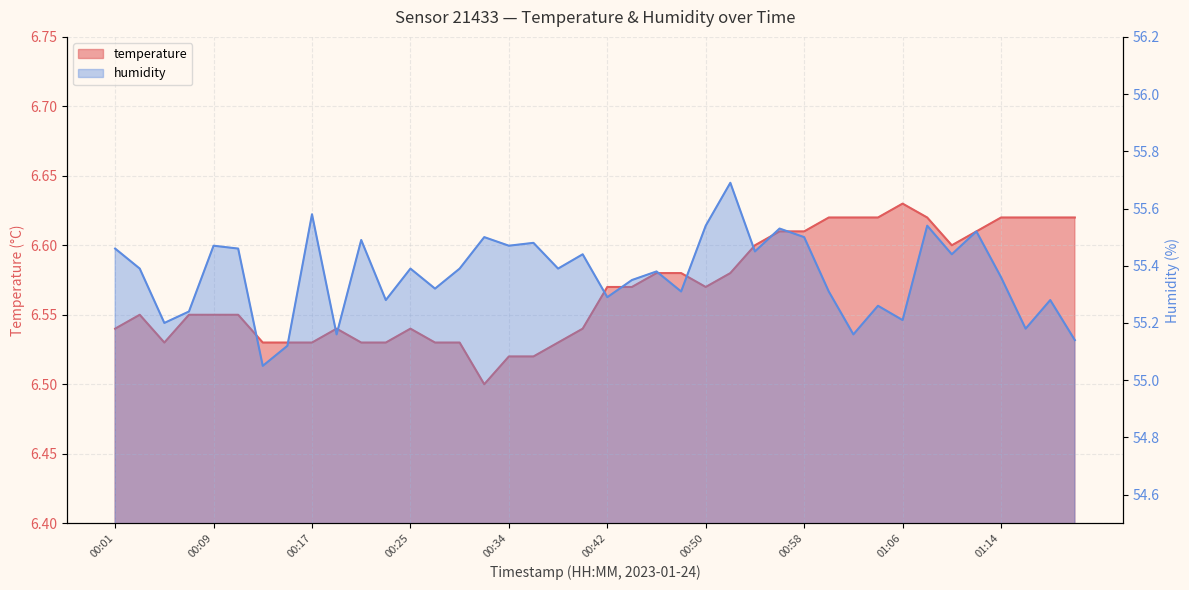

Which series has the largest range (max minus min)?

humidity